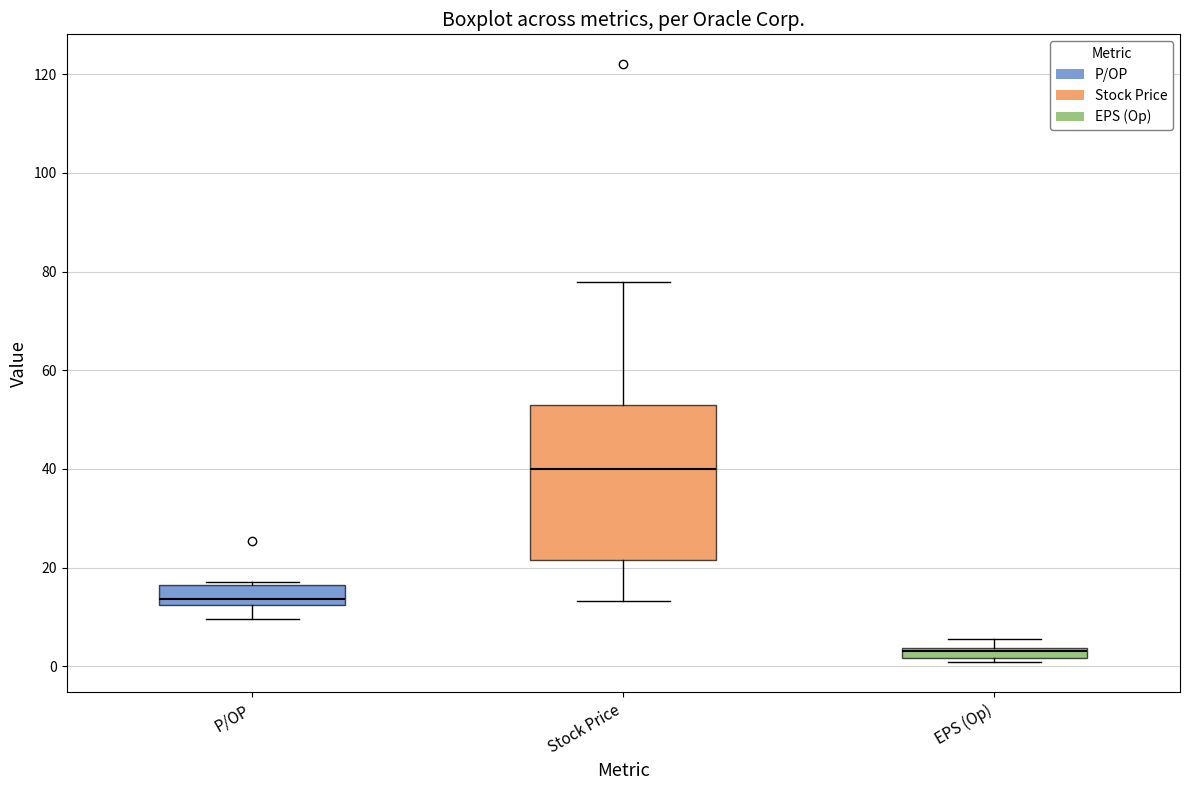

Comparing the boxes themselves (not the whiskers), which one is the tallest?

Stock Price